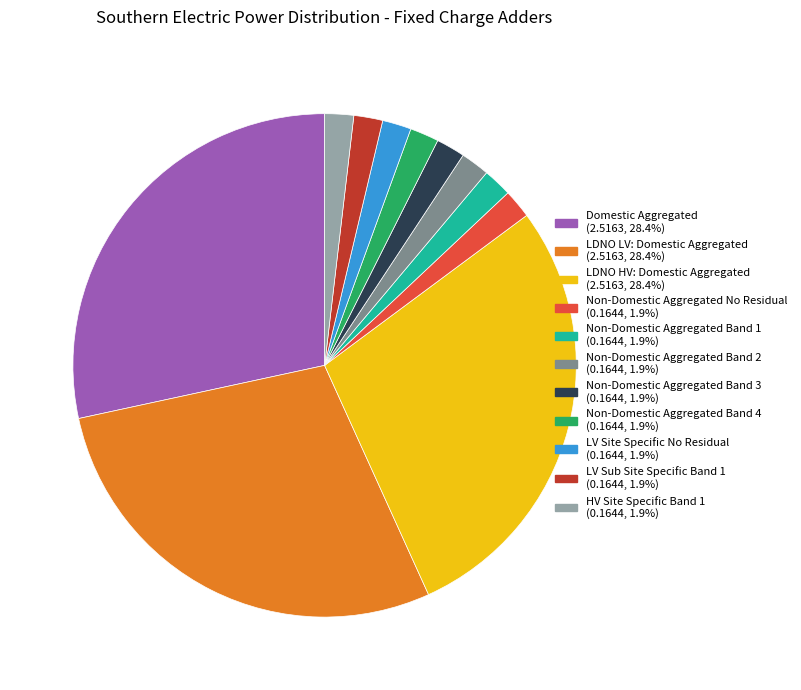

Combined, do Non-Domestic Aggregated Band 1 (0.1644, 1.9%) and Non-Domestic Aggregated Band 4 (0.1644, 1.9%) account for over 50%?

No